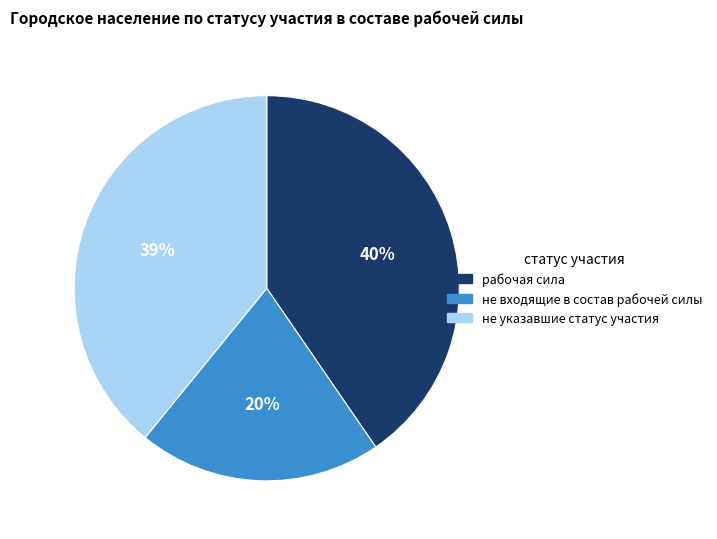

Is there any slice that represents more than half of the pie?

No